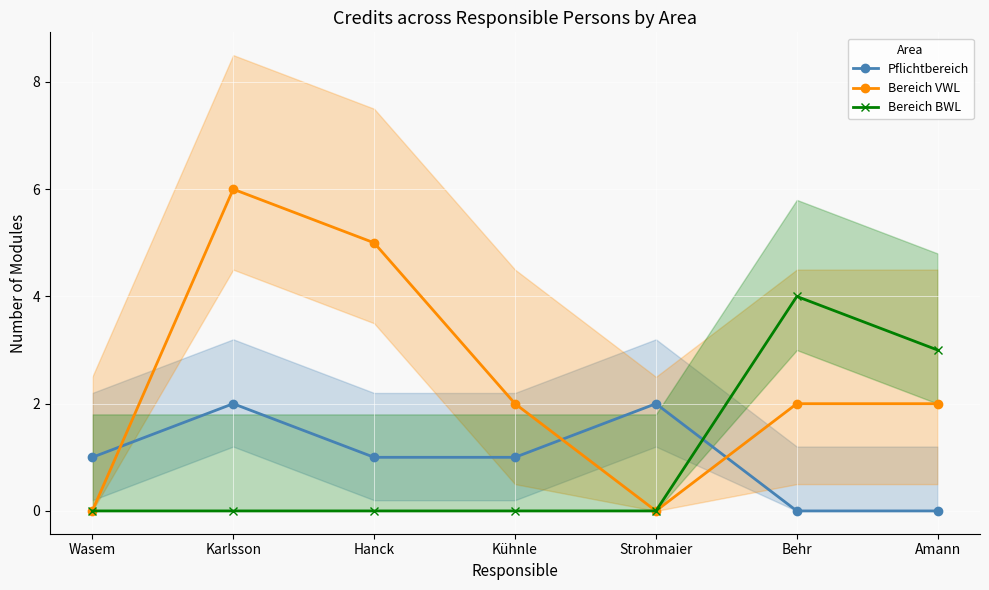

Is it true that Bereich BWL equals 4 at Behr?

True